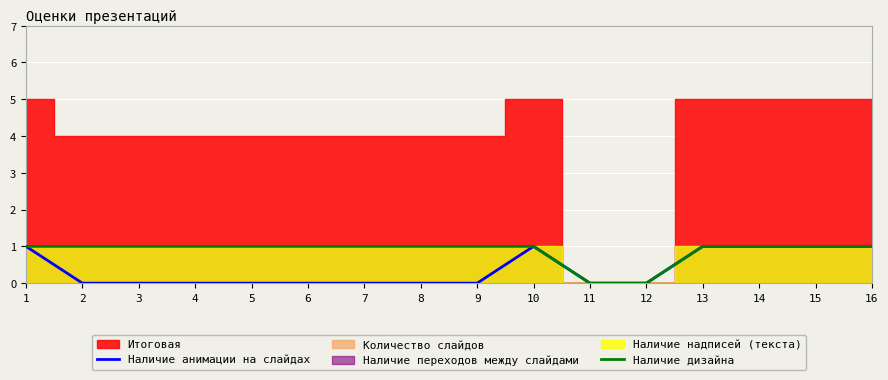

The Наличие анимации на слайдах series shows 0 at 12. True or false?

True